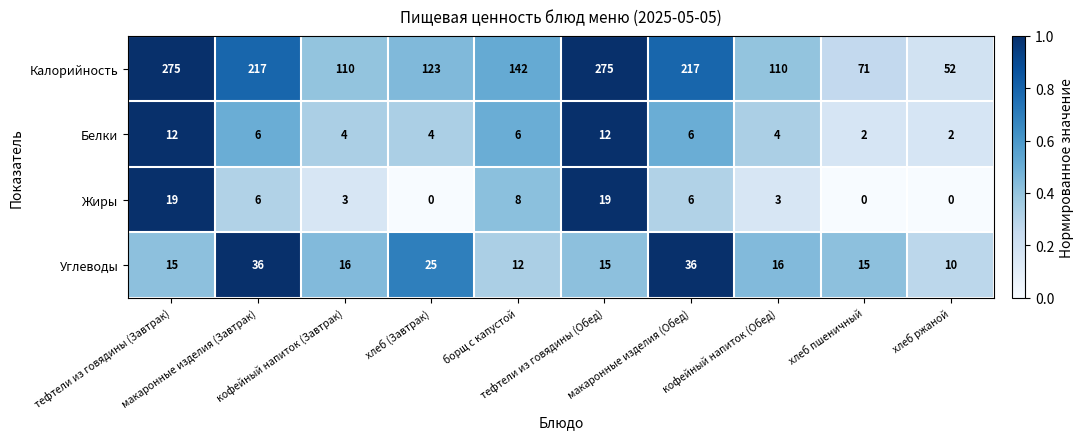

Count the number of categories in the chart.

10